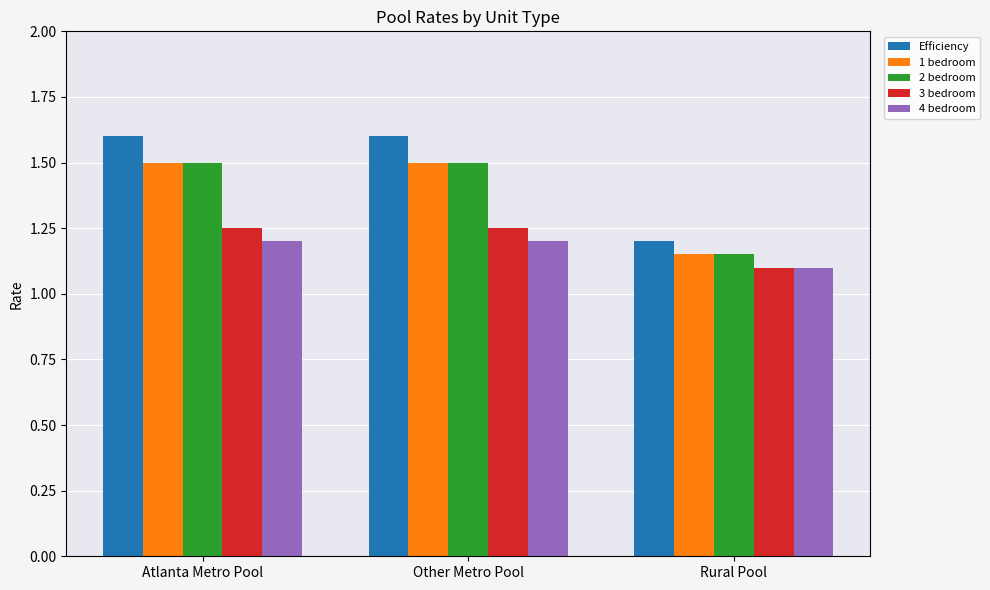

What is the maximum value shown in the chart?

1.6